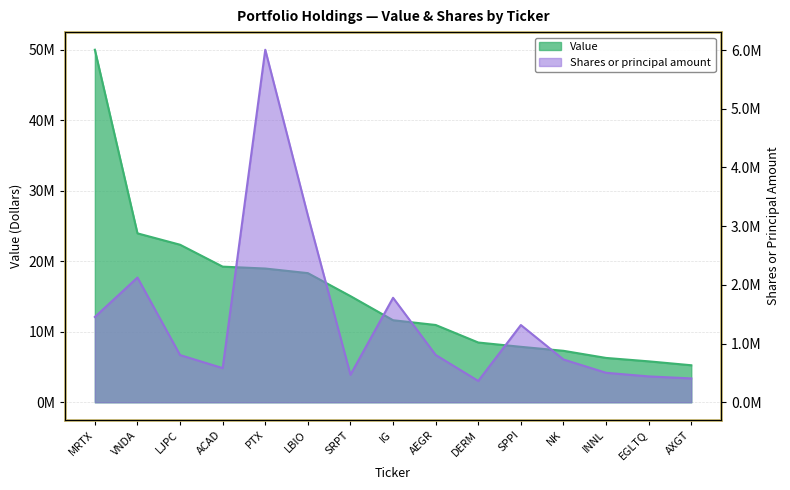

Reading left to right, list all the values displayed in this chart.

Value: 50014000	23965000	22351000	19243000	18974000	18322000	15060000	11640000	10966000	8478000	7867000	7301000	6290000	5807000	5252000
Shares or principal amount: 1453055	2124593	804299	581900	6004564	3180913	469025	1779782	806300	363250	1315600	728887	502422	440606	406470